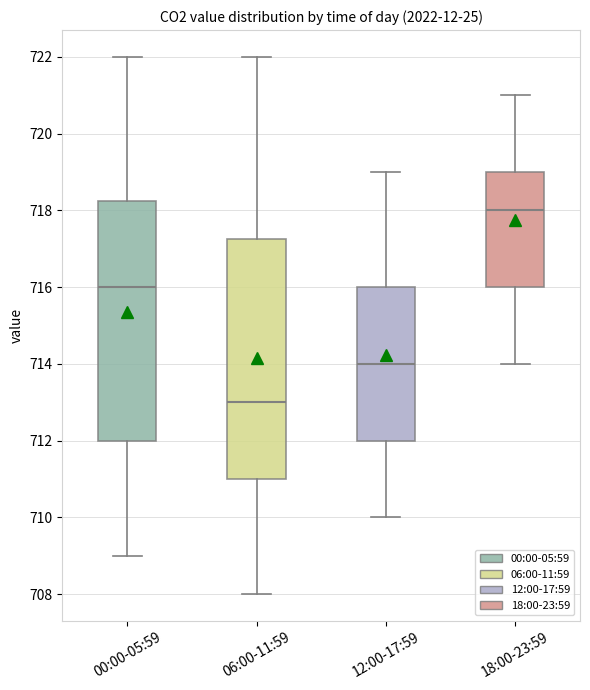

Reading left to right, read every box against the y-axis: the position of its median line, the range the box covers, and the ends of its whiskers. The values are not printed on the chart, so give them approximately, as read against the axis.

00:00-05:59: median 716.0, box 712.0 to 718.2, whiskers 709.0 to 722.0
06:00-11:59: median 713.0, box 711.0 to 717.2, whiskers 708.0 to 722.0
12:00-17:59: median 714.0, box 712.0 to 716.0, whiskers 710.0 to 719.0
18:00-23:59: median 718.0, box 716.0 to 719.0, whiskers 714.0 to 721.0